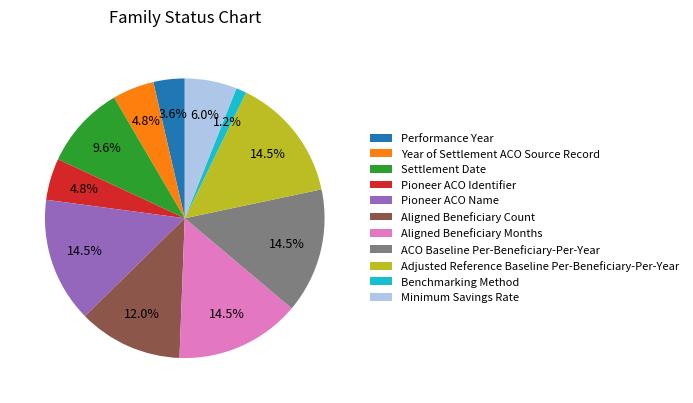

How many slices are in this pie chart?

11